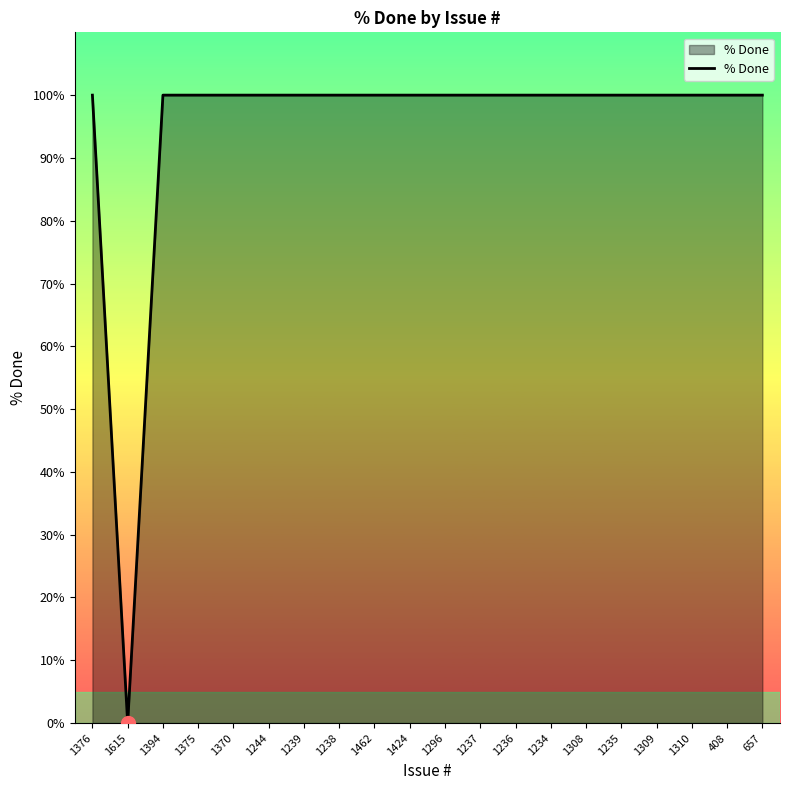

At which category does the chart reach its minimum across all series?

1615